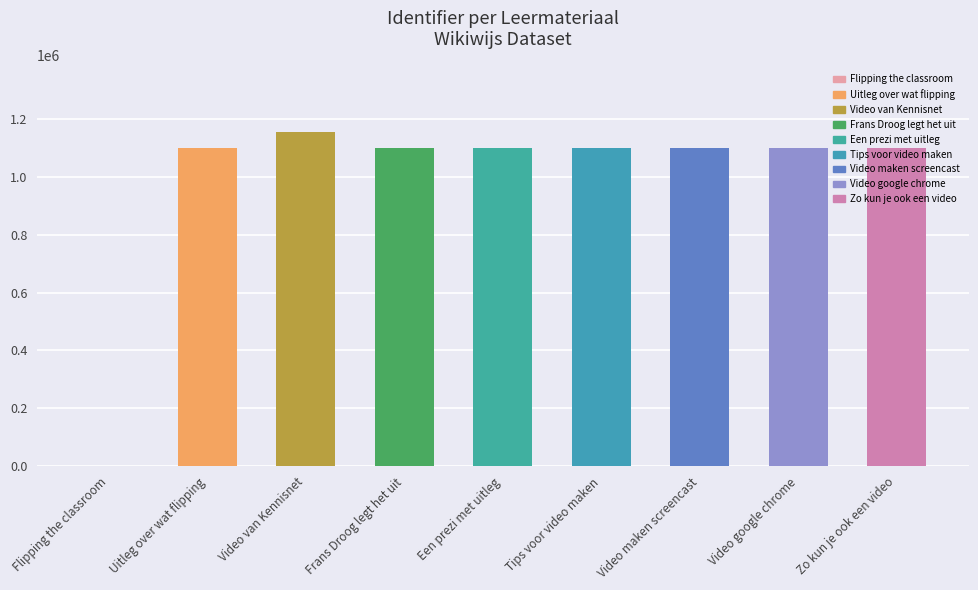

How many series are shown in this chart?

1